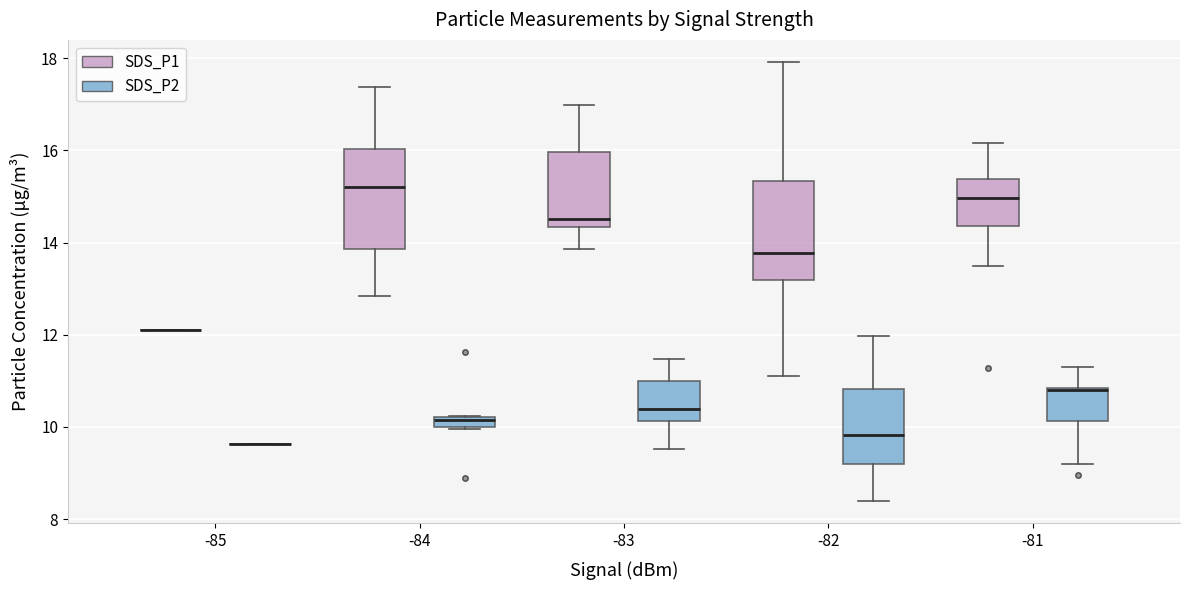

Where does the median line of the box for -83 (SDS_P1) sit on the y-axis? The values are not printed on the chart, so give them approximately, as read against the axis.

14.6